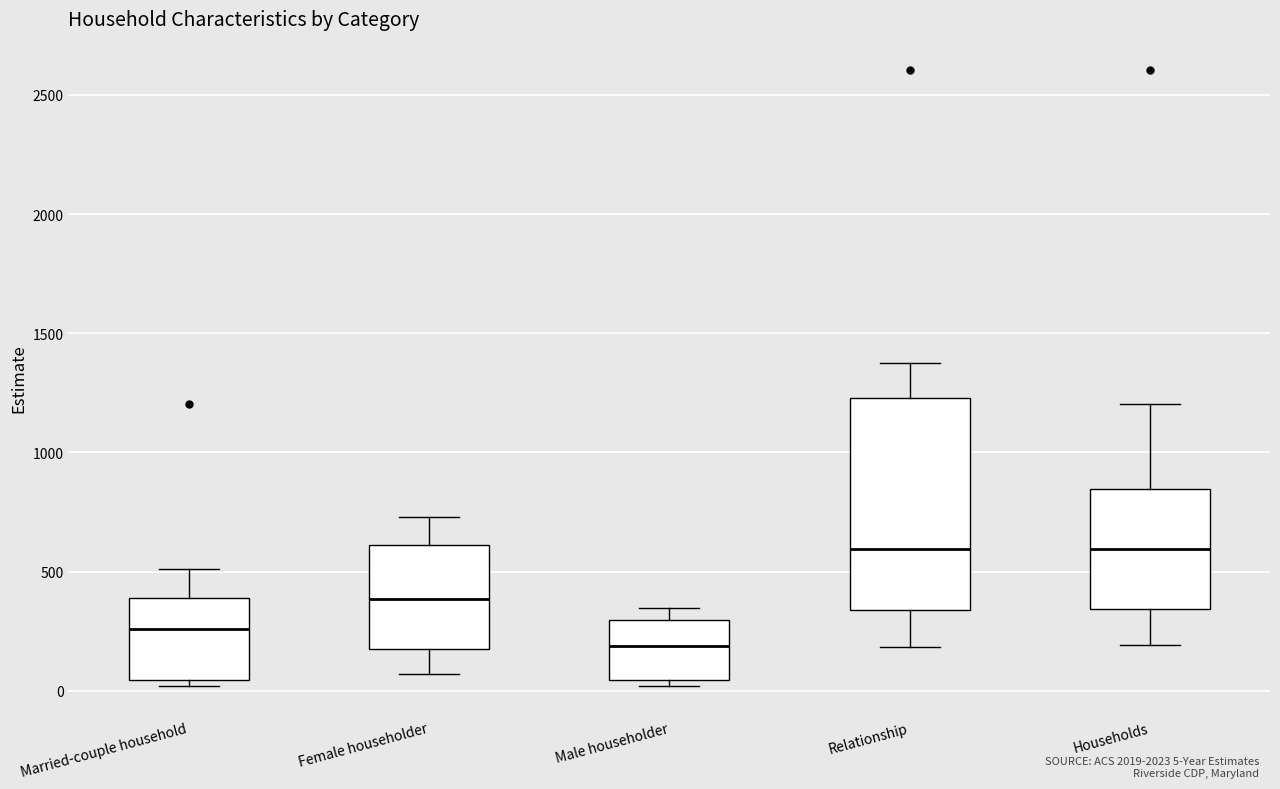

Which box has the lowest median line?

Male householder